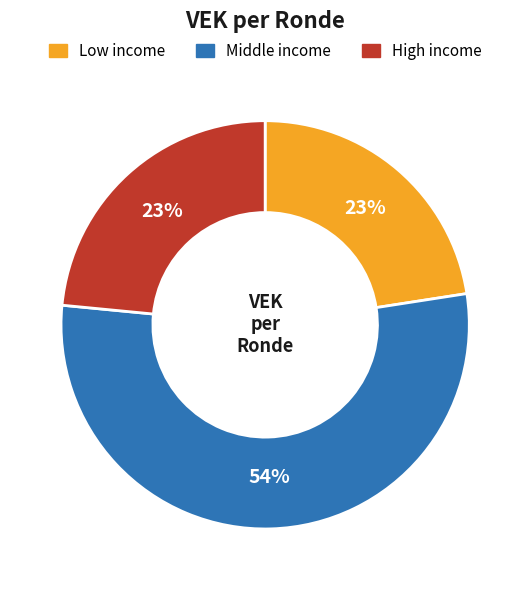

Is there a majority slice in this chart?

Yes